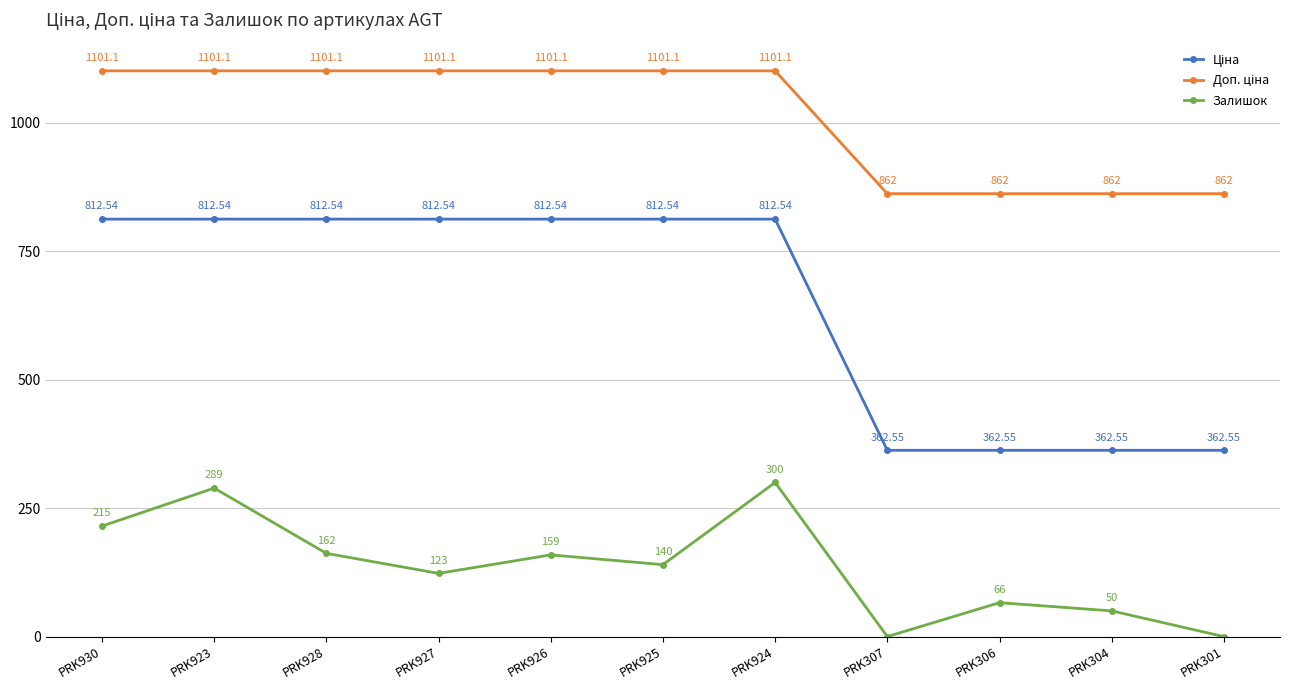

At how many categories does at least one series exceed 1079?

7